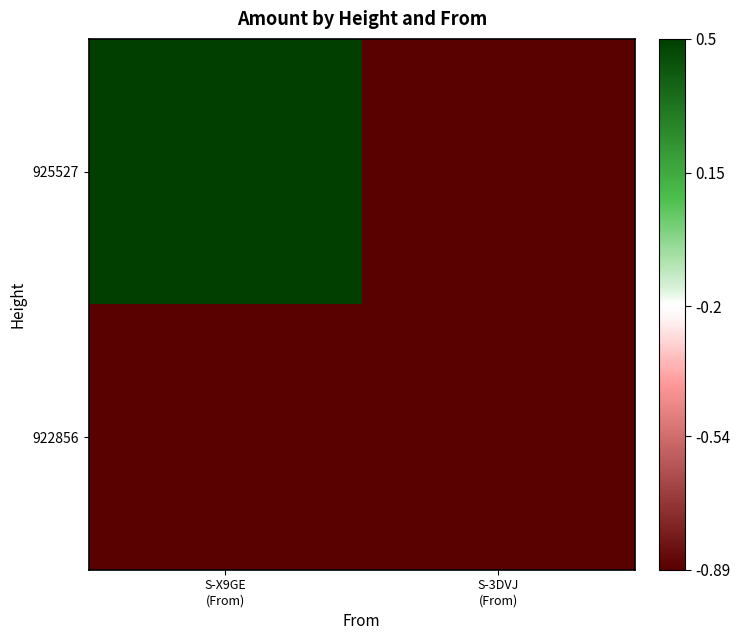

Which series has the largest total across all categories?

925527